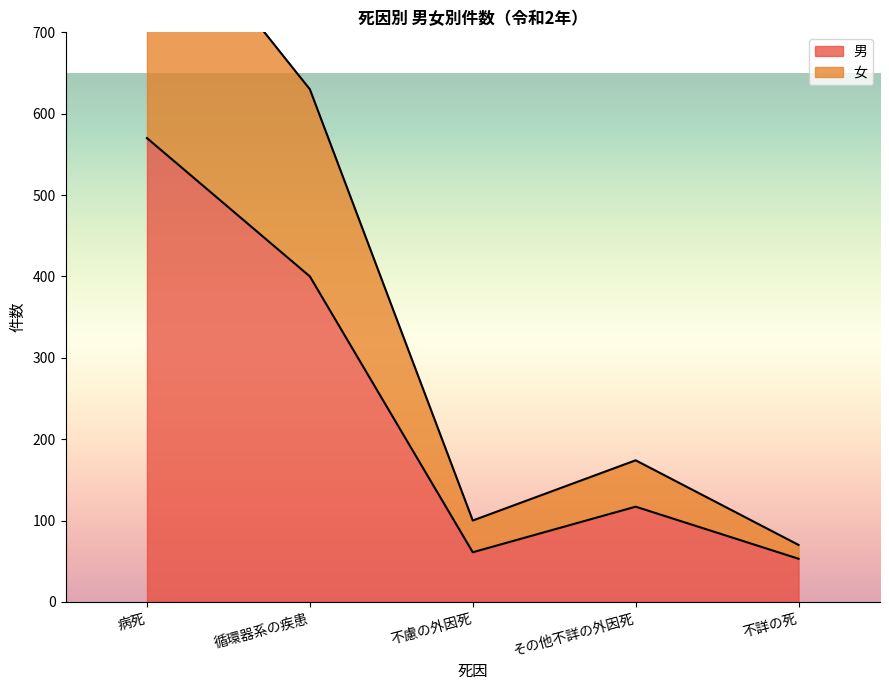

Is the value of 男 at 病死 greater than the value of 女 at 病死?

No